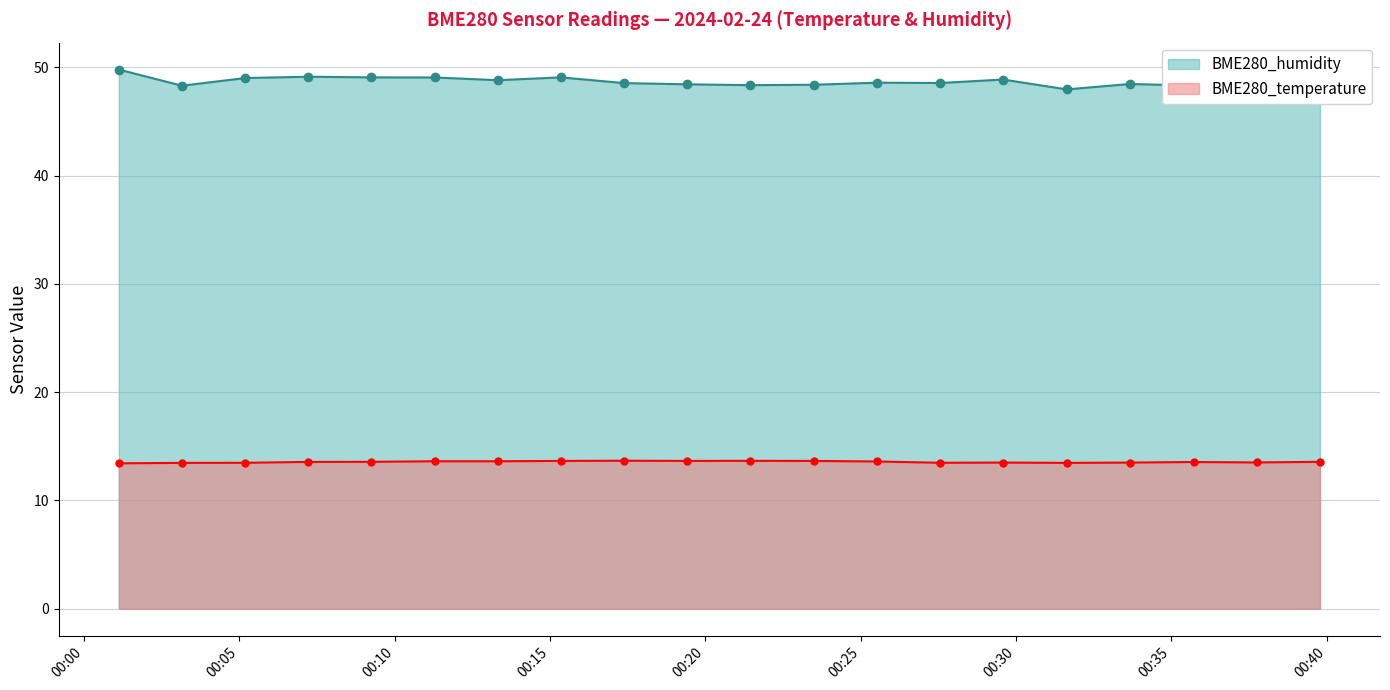

What is the value of the BME280_temperature point at the 3rd from the left?

13.5